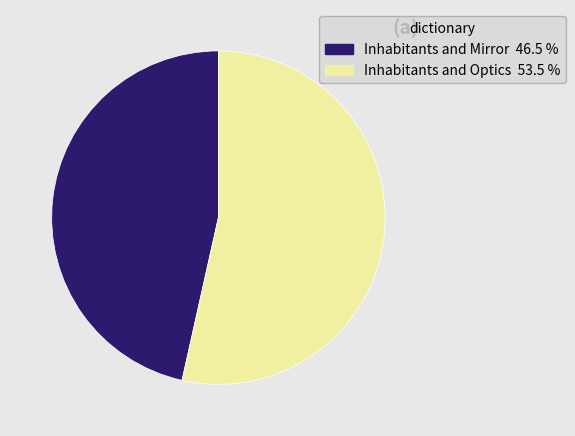

Rank the categories by value from lowest to highest.

Inhabitants and Mirror, Inhabitants and Optics